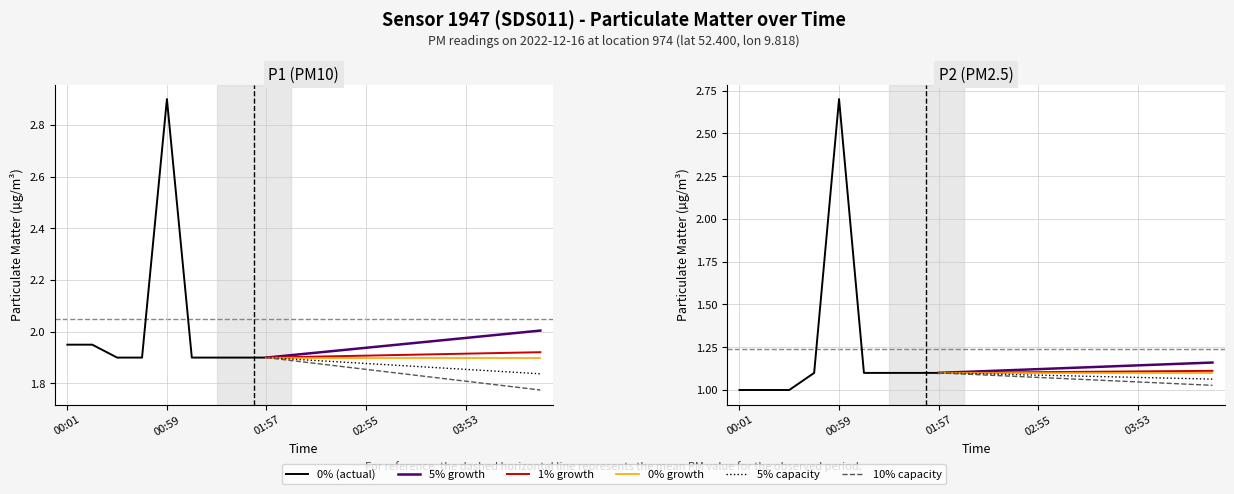

In P2, how many points are higher than both neighbors (excluding endpoints)?

1